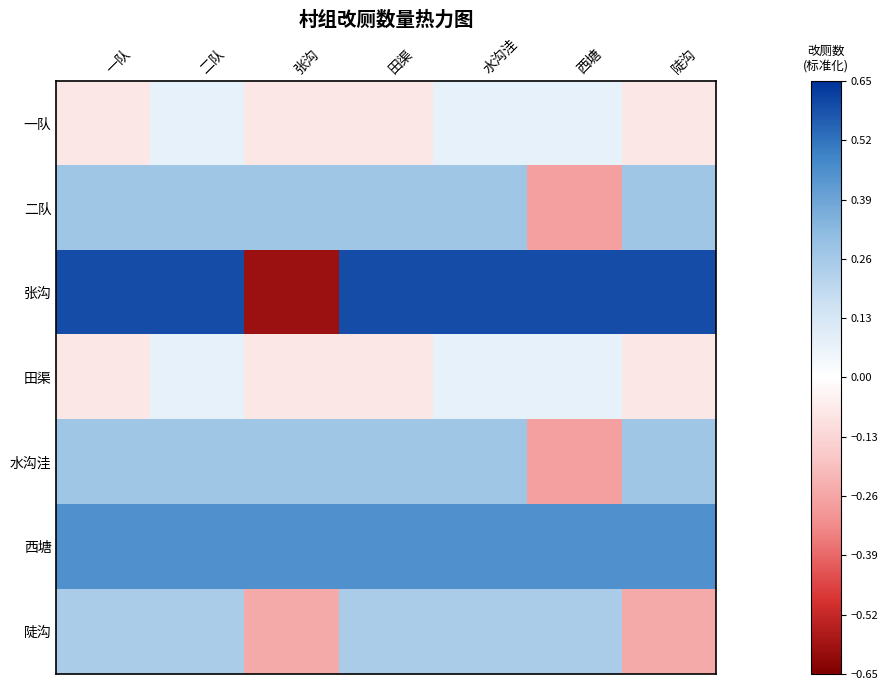

Reading left to right, list all the values displayed in this chart.

一队: 一队=-0.1	二队=0.1	张沟=-0.1	田渠=-0.1	水沟洼=0.1	西塘=0.1	陡沟=-0.1
二队: 一队=0.3	二队=0.3	张沟=0.3	田渠=0.3	水沟洼=0.3	西塘=-0.3	陡沟=0.3
张沟: 一队=0.6	二队=0.6	张沟=-0.6	田渠=0.6	水沟洼=0.6	西塘=0.6	陡沟=0.6
田渠: 一队=-0.1	二队=0.1	张沟=-0.1	田渠=-0.1	水沟洼=0.1	西塘=0.1	陡沟=-0.1
水沟洼: 一队=0.3	二队=0.3	张沟=0.3	田渠=0.3	水沟洼=0.3	西塘=-0.3	陡沟=0.3
西塘: 一队=0.4	二队=0.4	张沟=0.4	田渠=0.4	水沟洼=0.4	西塘=0.4	陡沟=0.4
陡沟: 一队=0.2	二队=0.2	张沟=-0.2	田渠=0.2	水沟洼=0.2	西塘=0.2	陡沟=-0.2